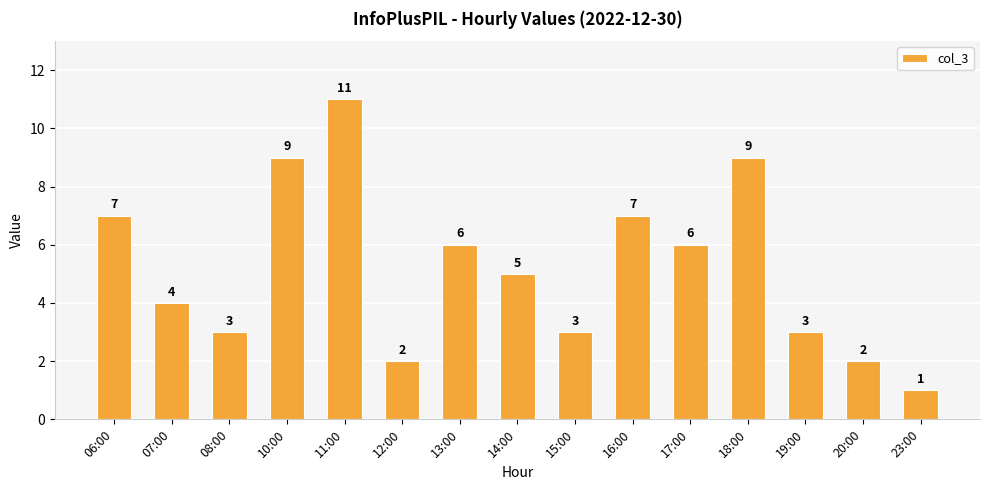

What is the difference between the values at 17:00 and 19:00?

3